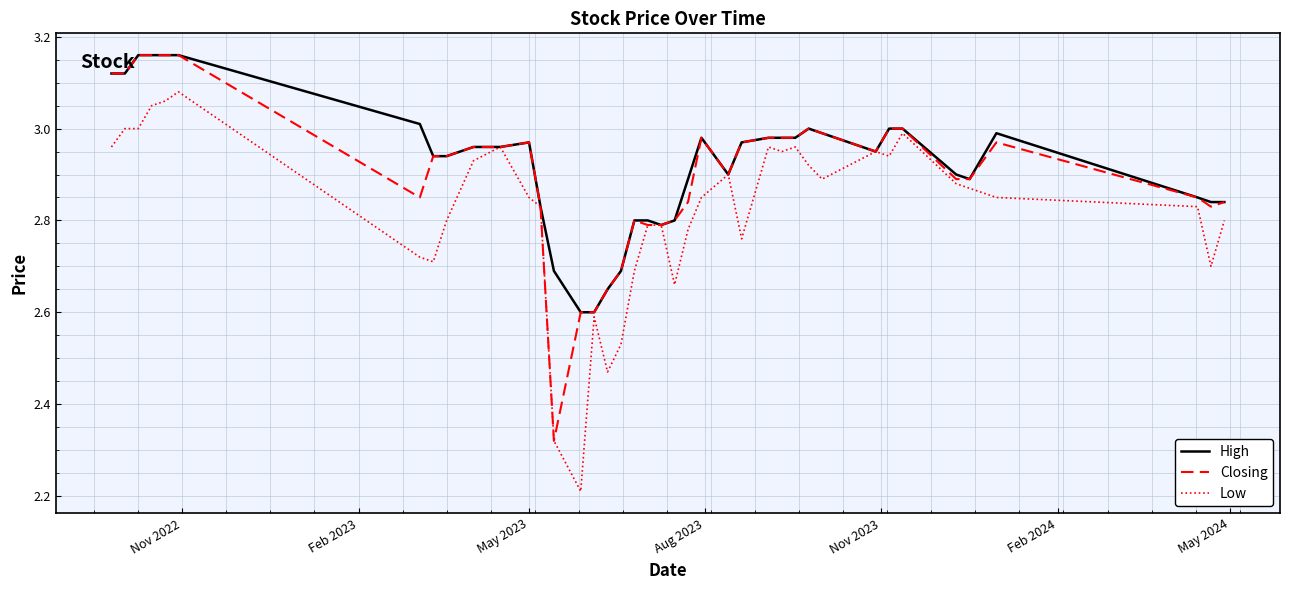

Rank the series by their average value, from lowest to highest.

Low, Closing, High